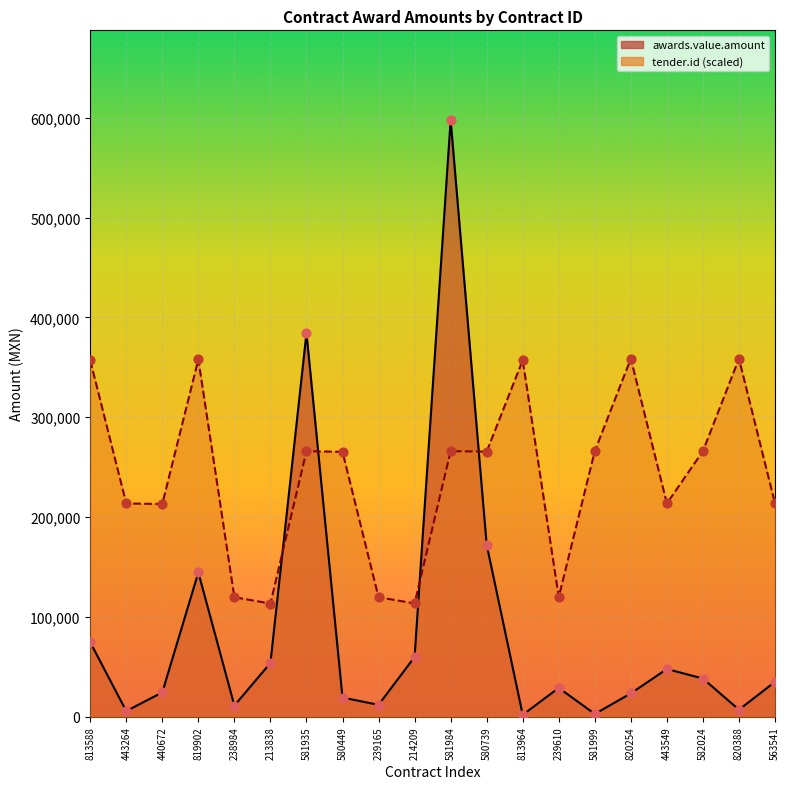

At which category is the sum across all series the highest?

581984